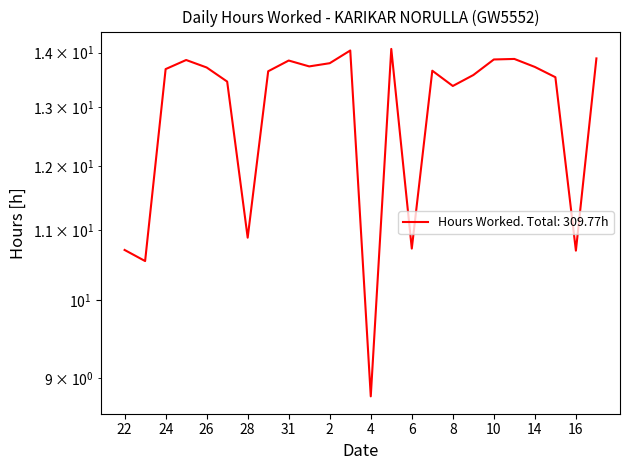

List the labels in order of value, largest first.

5, 3, 17, 13, 10, 25, 31, 2, 1, 14, 26, 24, 7, 29, 9, 15, 27, 8, 28, 6, 22, 16, 23, 4